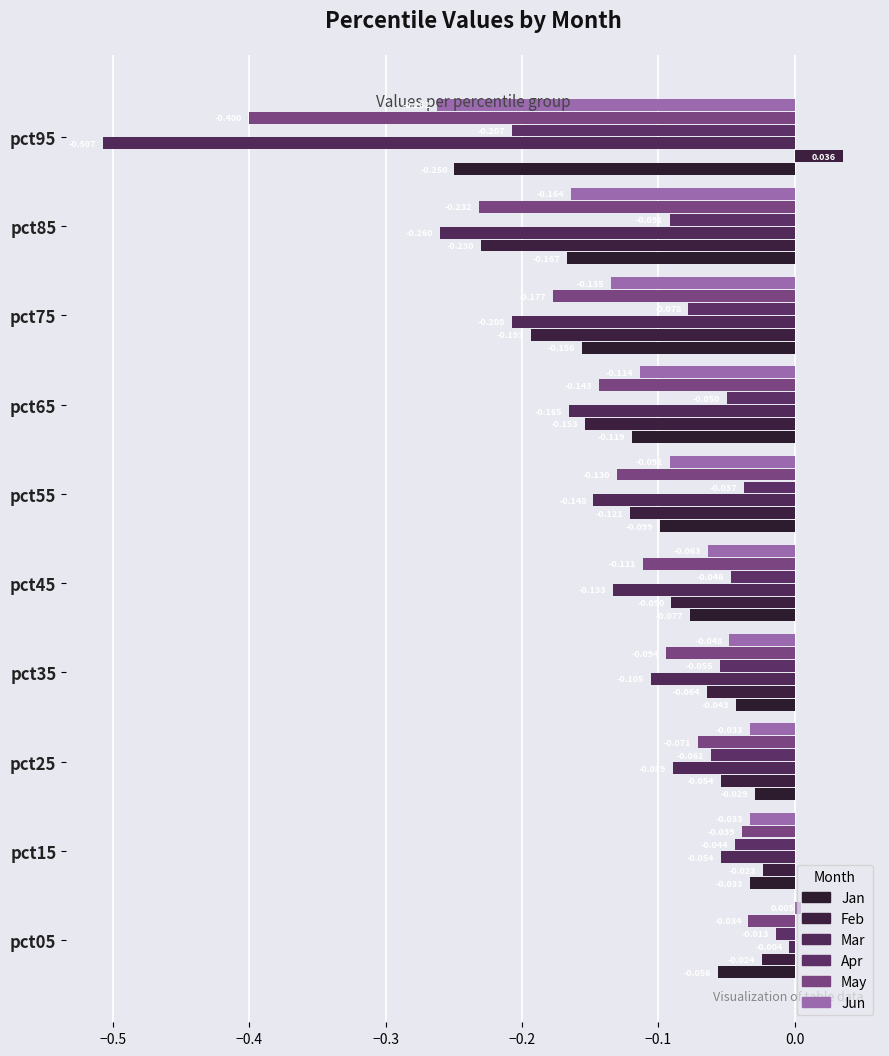

How many values in the Feb series exceed 0?

1